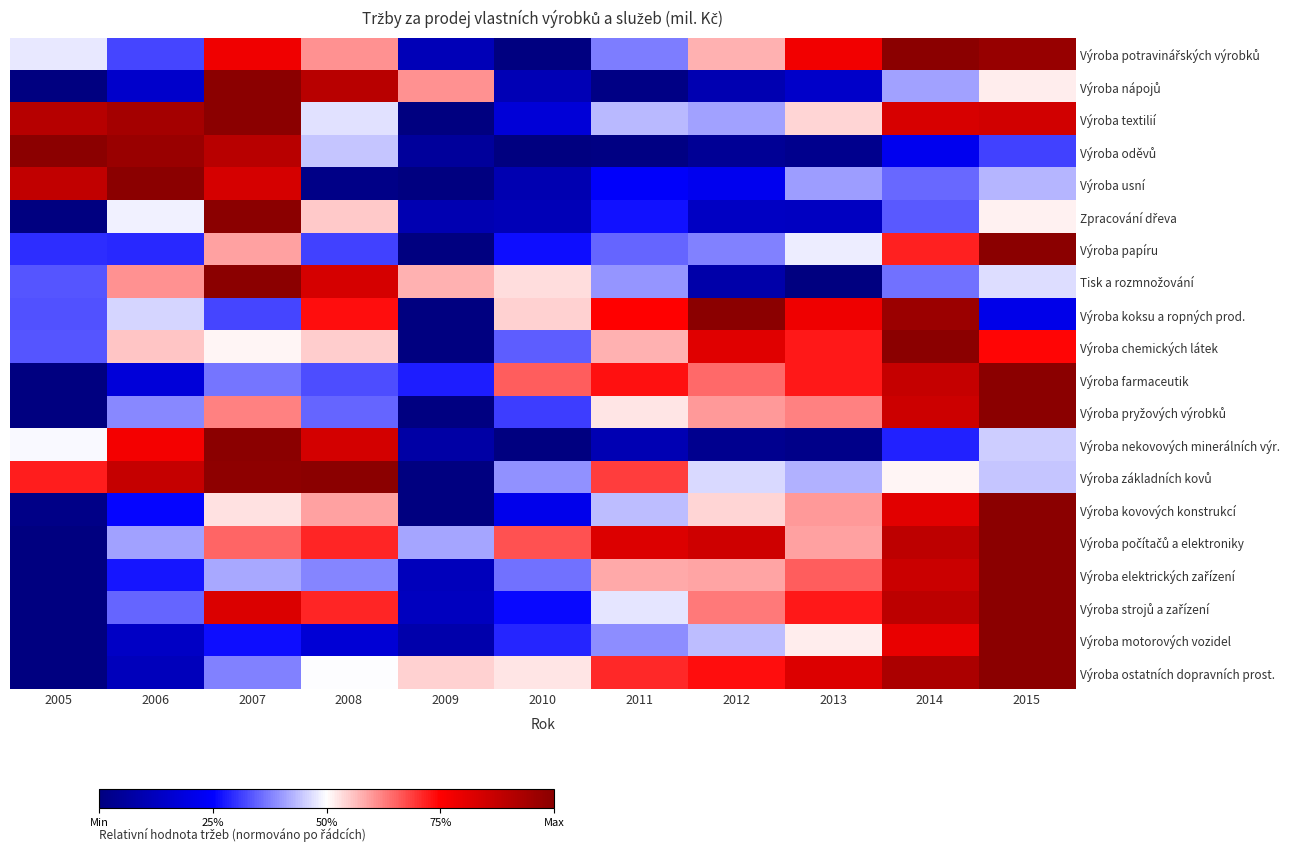

Between 2010 and 2008, which is larger?

2008